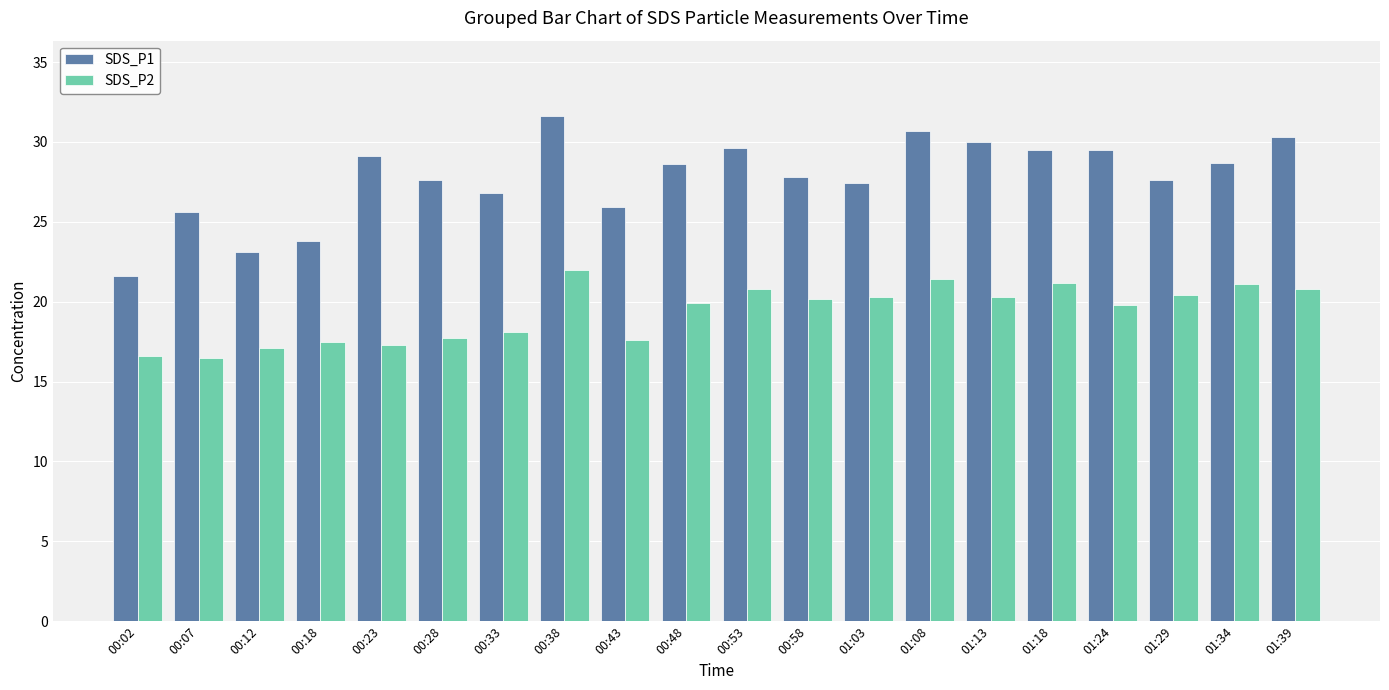

What are all the series names shown in the legend?

SDS_P1, SDS_P2